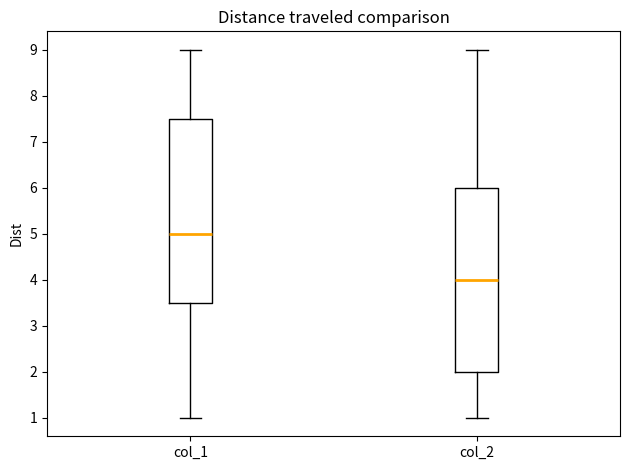

Reading left to right, read every box against the y-axis: the position of its median line, the range the box covers, and the ends of its whiskers. The values are not printed on the chart, so give them approximately, as read against the axis.

col_1: median 5.0, box 3.5 to 7.5, whiskers 1.0 to 9.0
col_2: median 4.0, box 2.0 to 6.0, whiskers 1.0 to 9.0